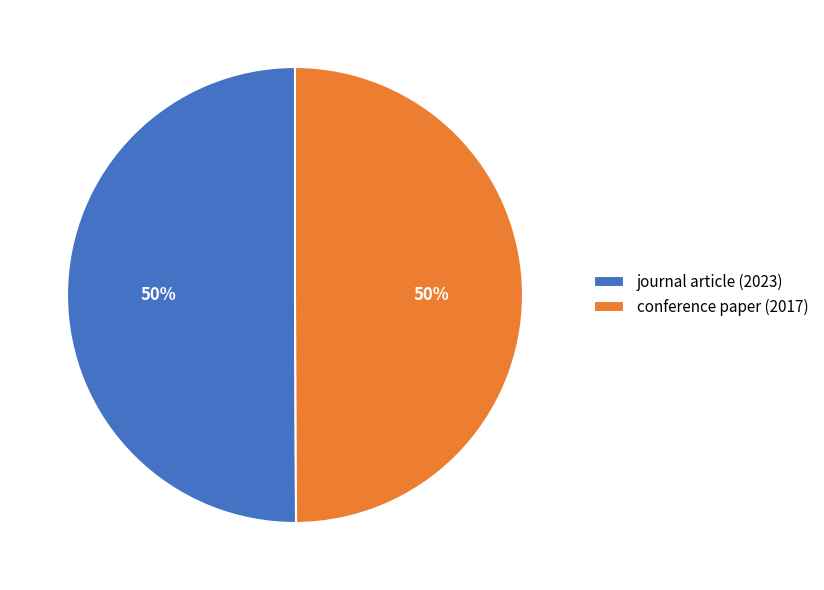

To the nearest percent, what is the average slice percentage?

50%